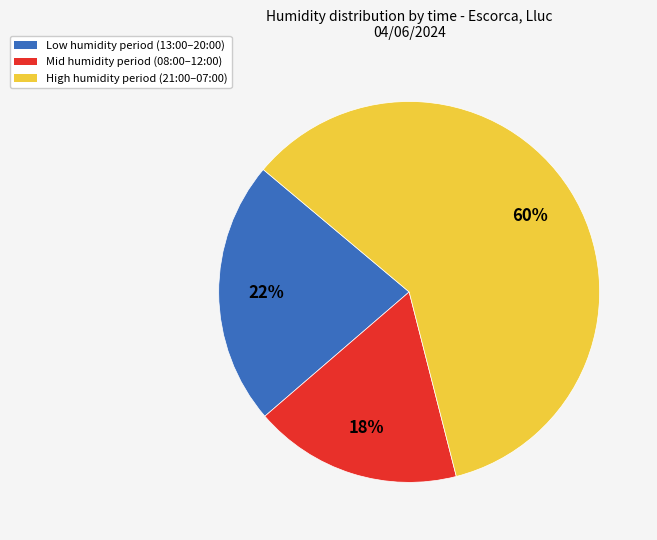

To the nearest percent, what is the difference between the largest and smallest slice percentages?

42%